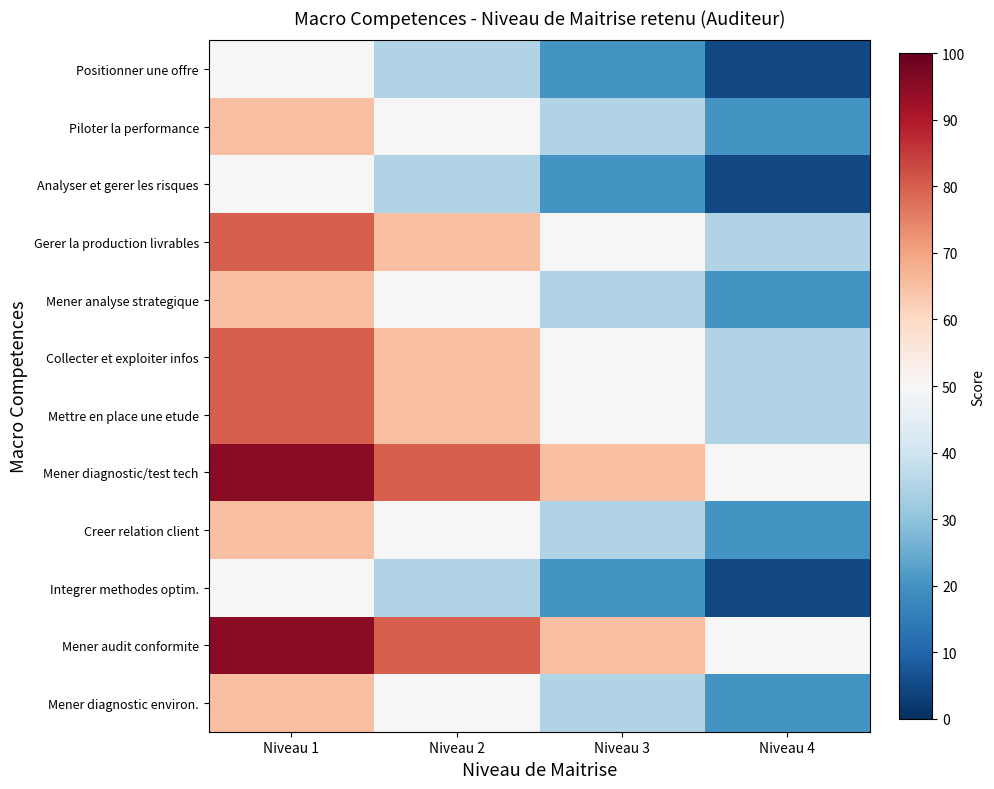

Which series has the largest total across all categories?

Mener diagnostic/test tech